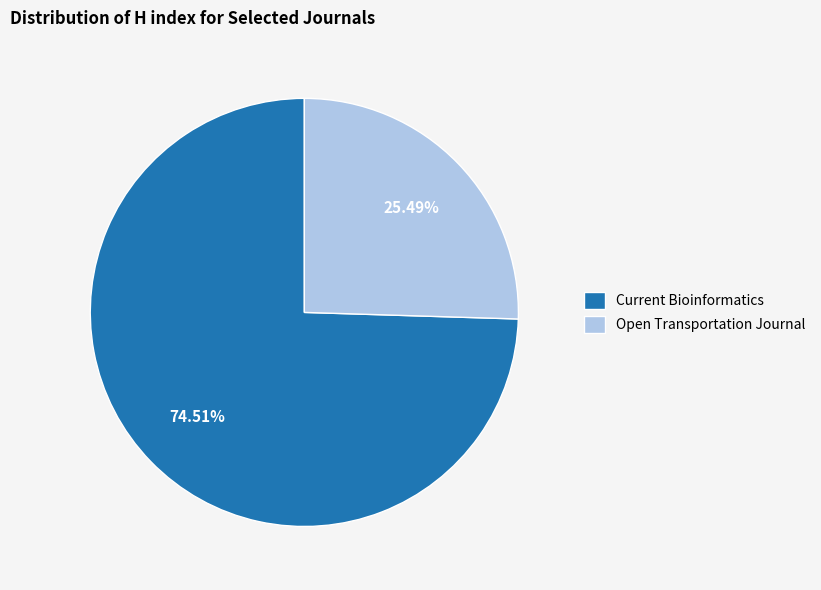

Which slice represents more than half of the pie?

Current Bioinformatics